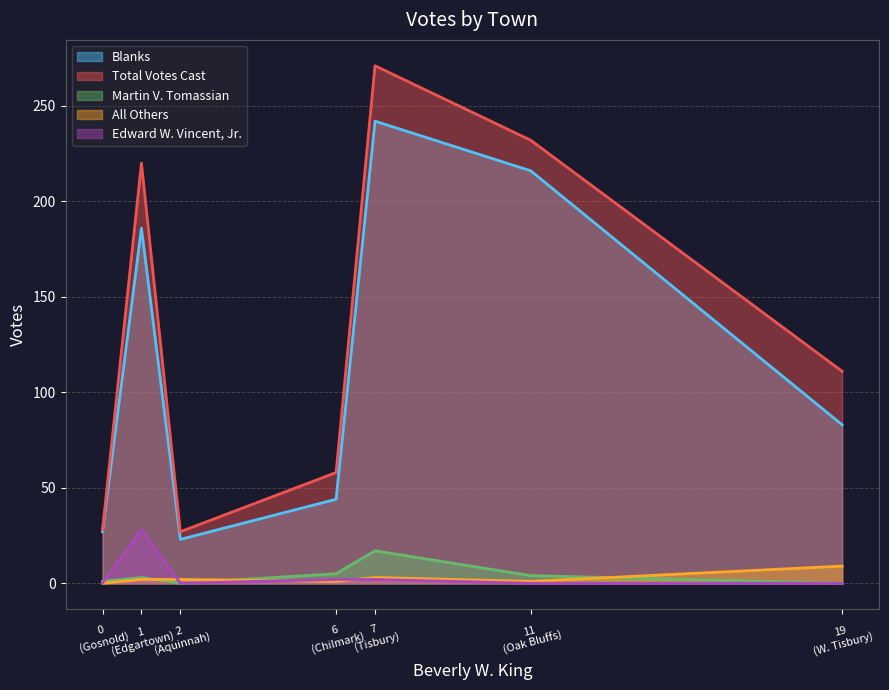

True or false: All Others and Blanks intersect in this chart.

False